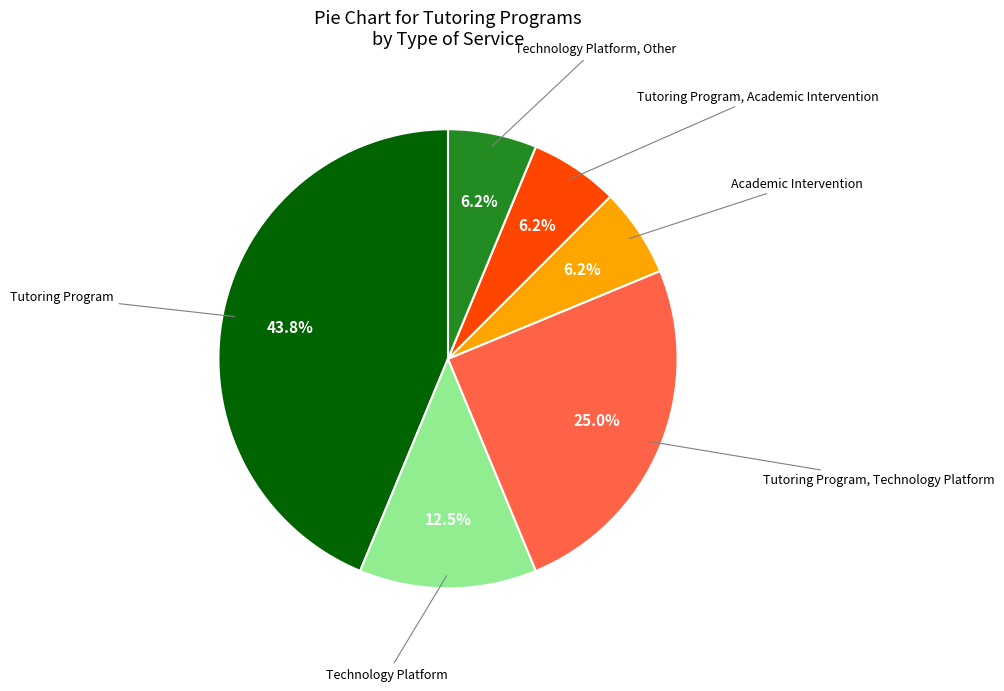

Which slice is the largest?

Tutoring Program